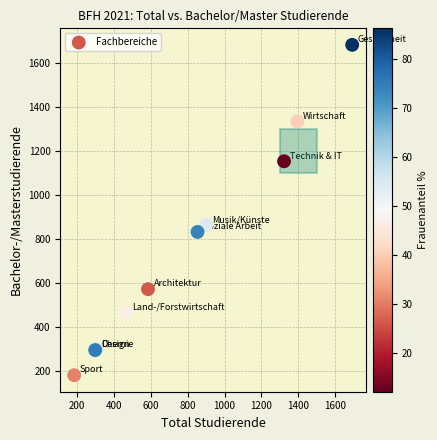

What Y value in the scatter plot is closest to 933?

865